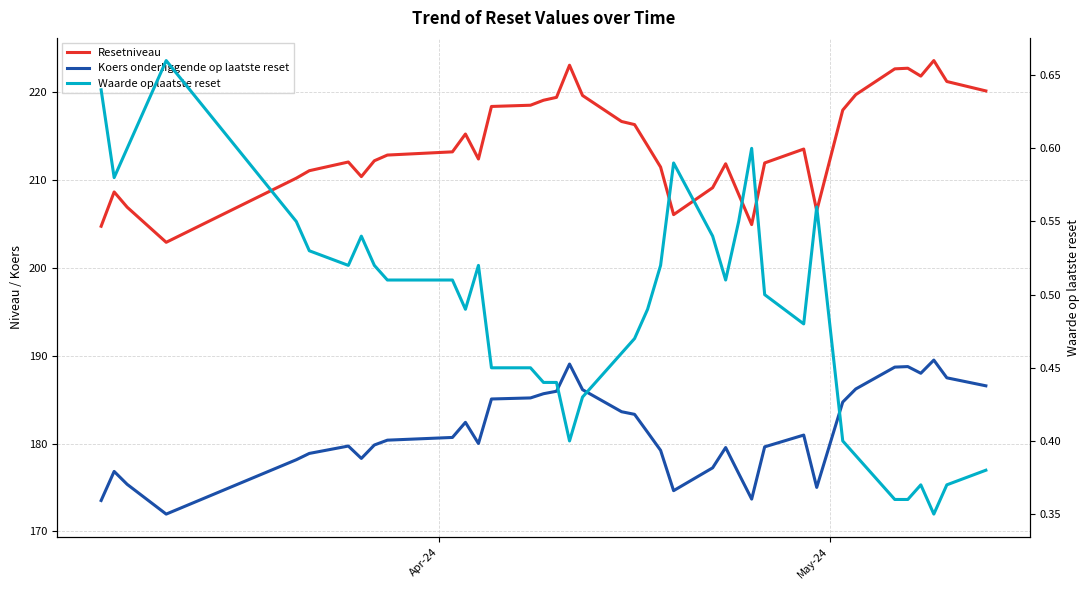

Reading right to left, what are all the values shown in this chart?

Resetniveau: 220.2	221.2	223.6	221.8	222.7	222.7	219.7	218.0	206.5	213.5	212.0	204.9	208.4	211.9	209.1	206.1	211.5	213.9	216.3	216.7	219.6	223.1	219.4	219.1	218.5	218.4	212.4	215.2	213.2	212.8	212.2	210.4	212.1	211.1	210.2	202.9	206.9	208.6	204.7
Koers onderliggende op laatste reset: 186.6	187.5	189.5	188.0	188.8	188.7	186.2	184.7	175.0	181.0	179.6	173.7	176.6	179.5	177.2	174.6	179.2	181.3	183.3	183.6	186.1	189.1	185.9	185.7	185.2	185.1	180.0	182.4	180.7	180.4	179.8	178.3	179.7	178.9	178.2	172.0	175.3	176.8	173.5
Waarde op laatste reset: 0.4	0.4	0.3	0.4	0.4	0.4	0.4	0.4	0.6	0.5	0.5	0.6	0.6	0.5	0.5	0.6	0.5	0.5	0.5	0.5	0.4	0.4	0.4	0.4	0.5	0.5	0.5	0.5	0.5	0.5	0.5	0.5	0.5	0.5	0.6	0.7	0.6	0.6	0.6